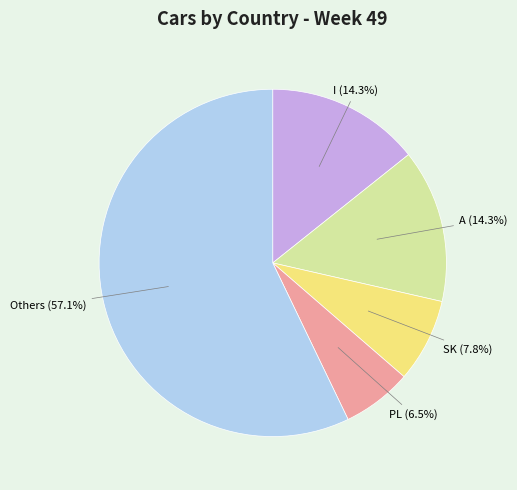

Which slice represents more than half of the pie?

Others